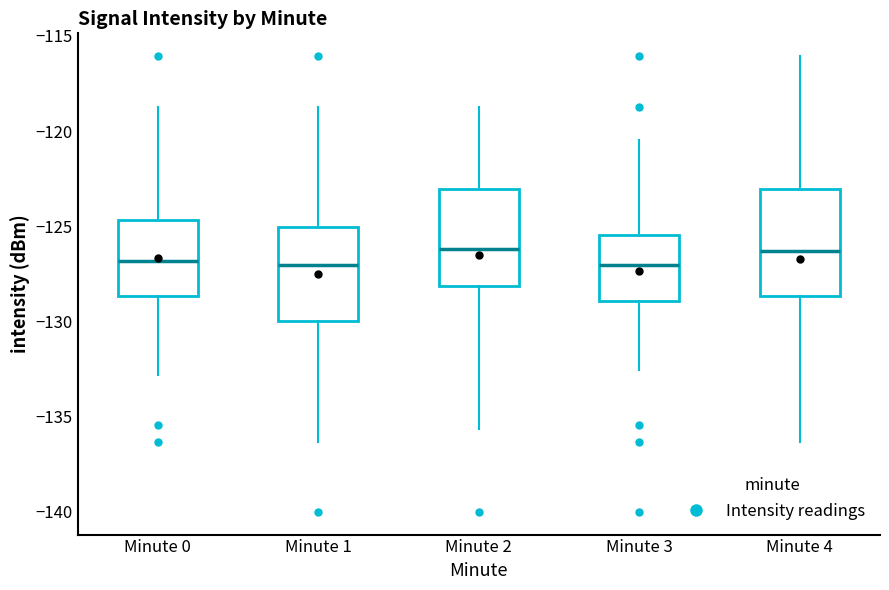

Comparing the boxes themselves (not the whiskers), which one is the tallest?

Minute 4